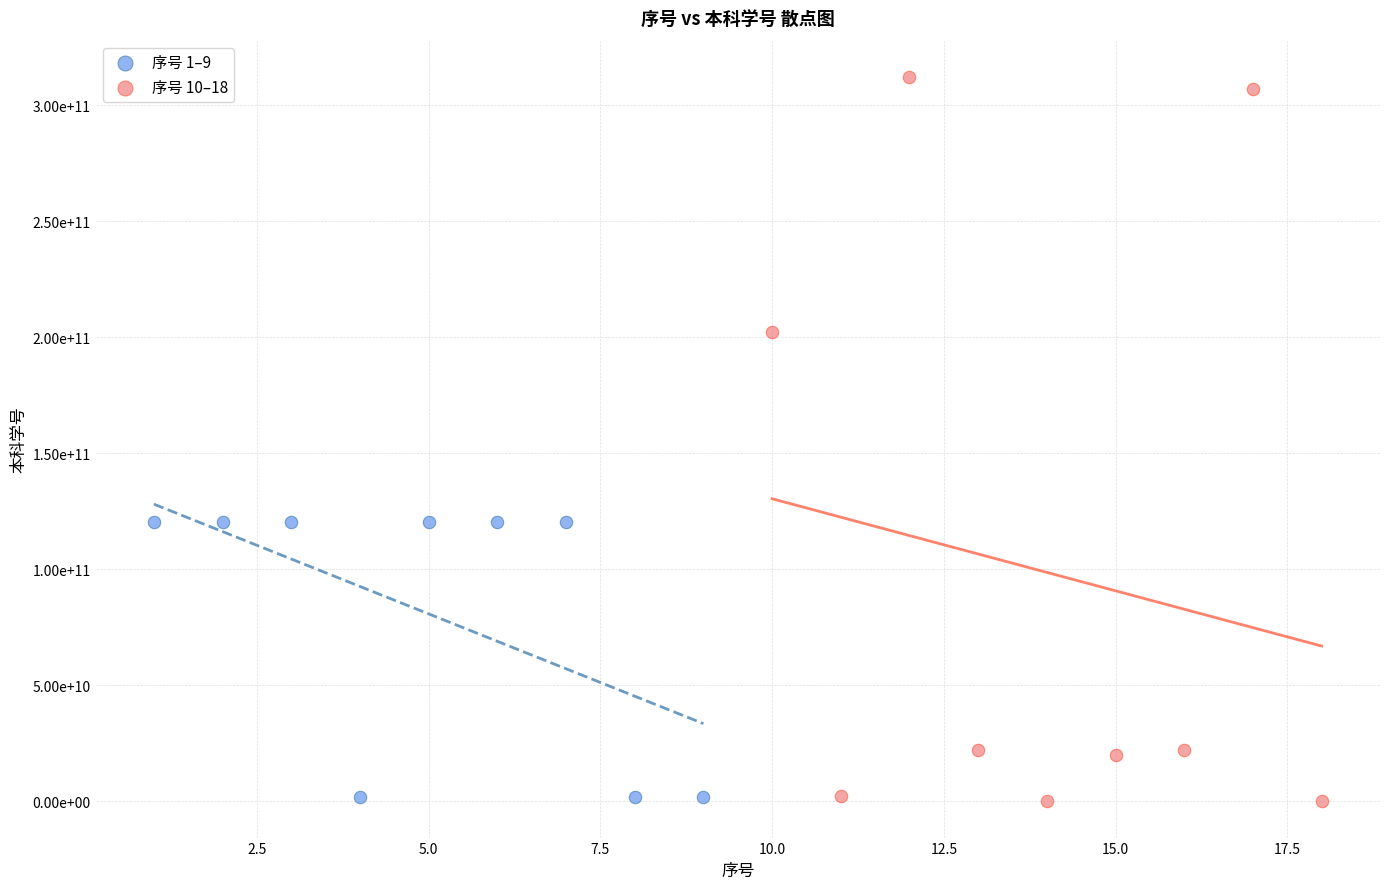

Which series has the largest Y range (max minus min)?

序号 10–18